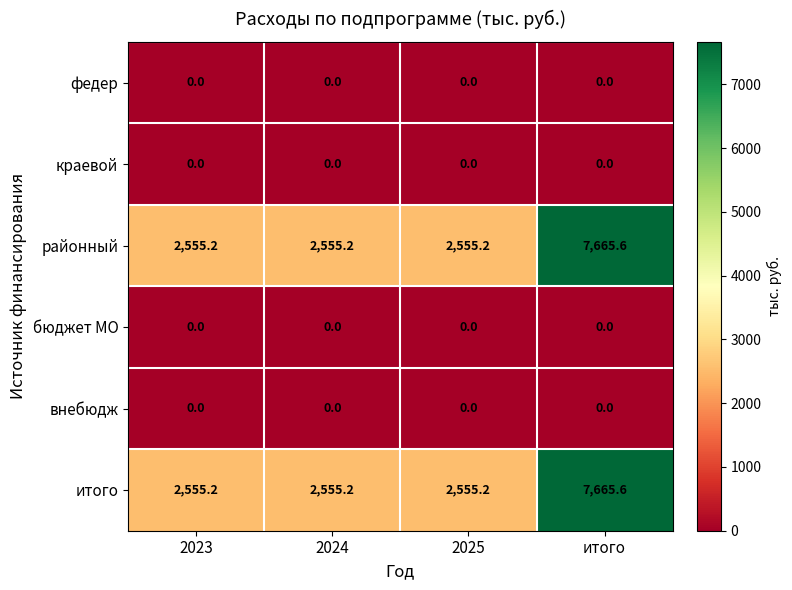

Is it true that районный equals 730.3 at 2023?

False